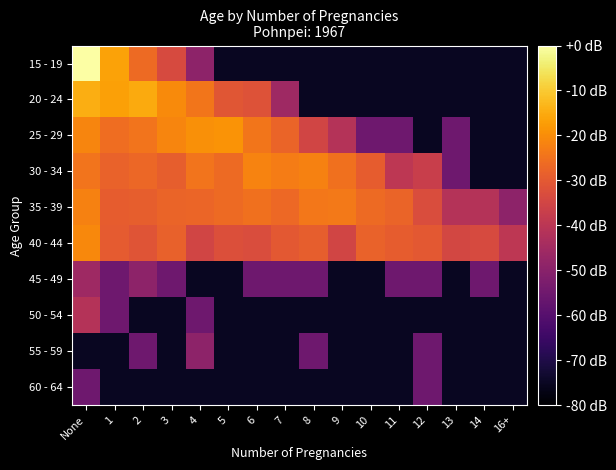

Which has a higher value, 1 or 5?

1